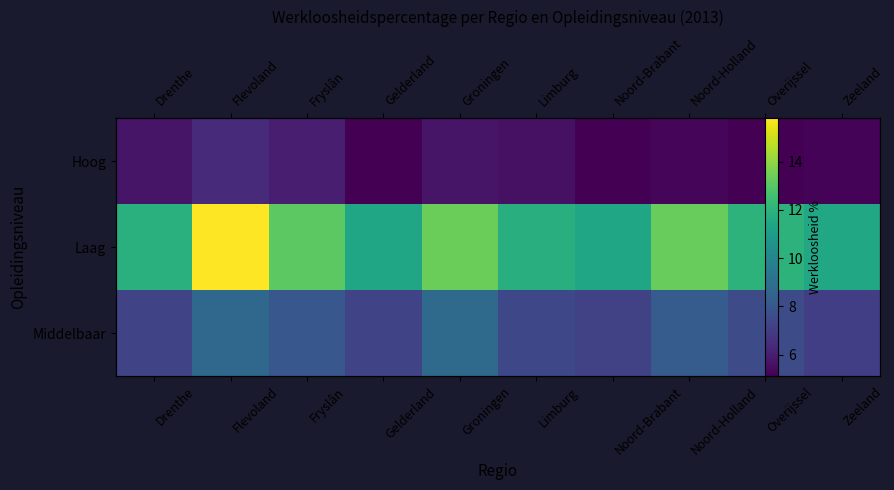

Where is Middelbaar nearest to the value 7?

Zeeland